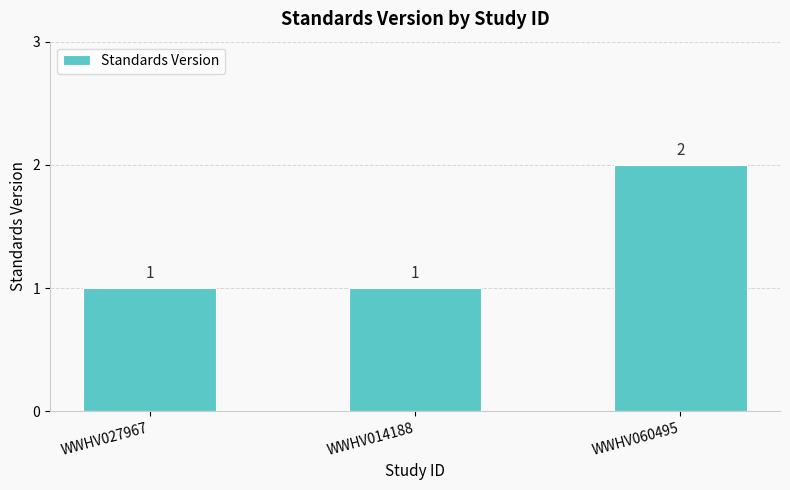

What is the smallest value displayed?

1